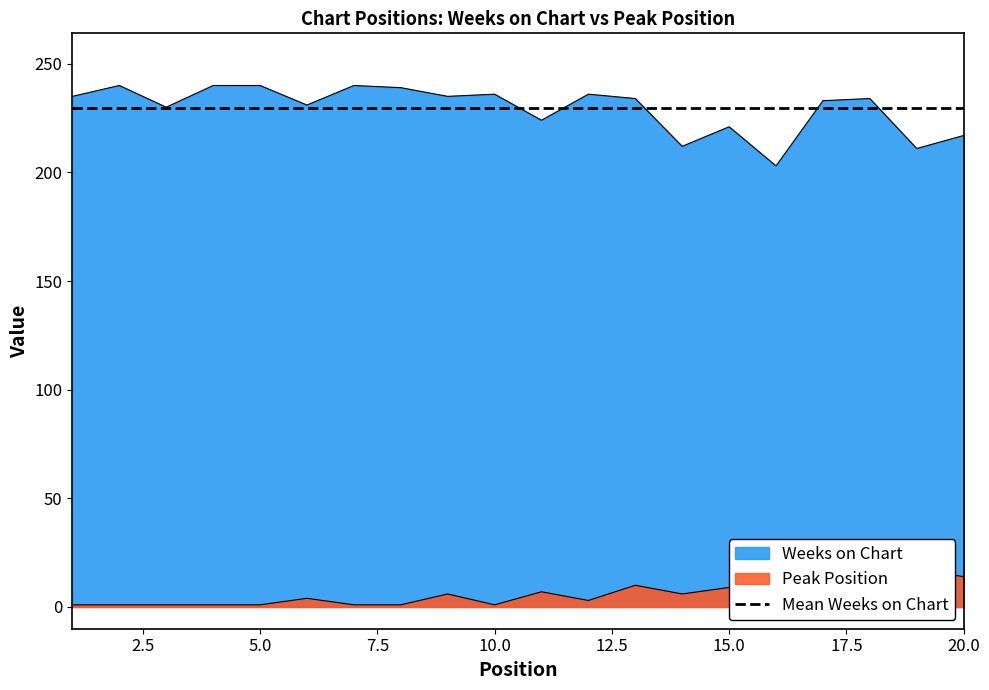

What is the value of the Weeks on Chart point at the 6th from the left?

231